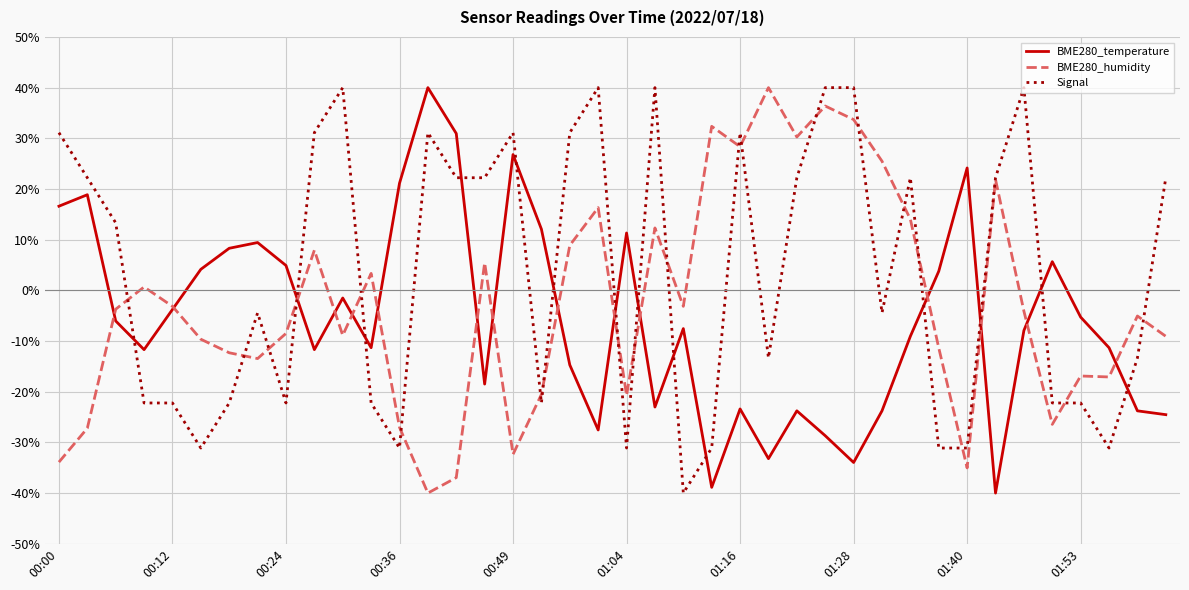

What is the difference between the second highest and second lowest values in the BME280_humidity series?

73.3